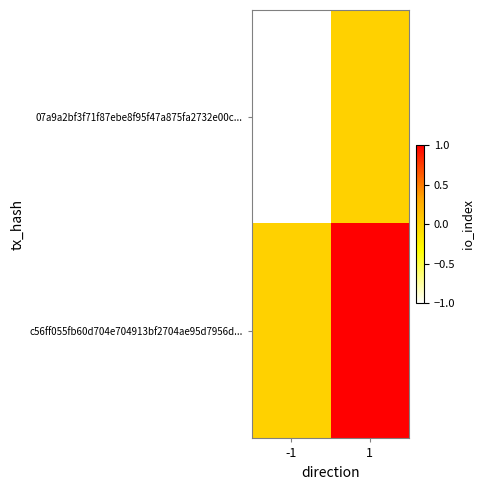

List the series in order of their overall mean, lowest first.

07a9a2bf3f71f87ebe8f95f47a875fa2732e00c..., c56ff055fb60d704e704913bf2704ae95d7956d...